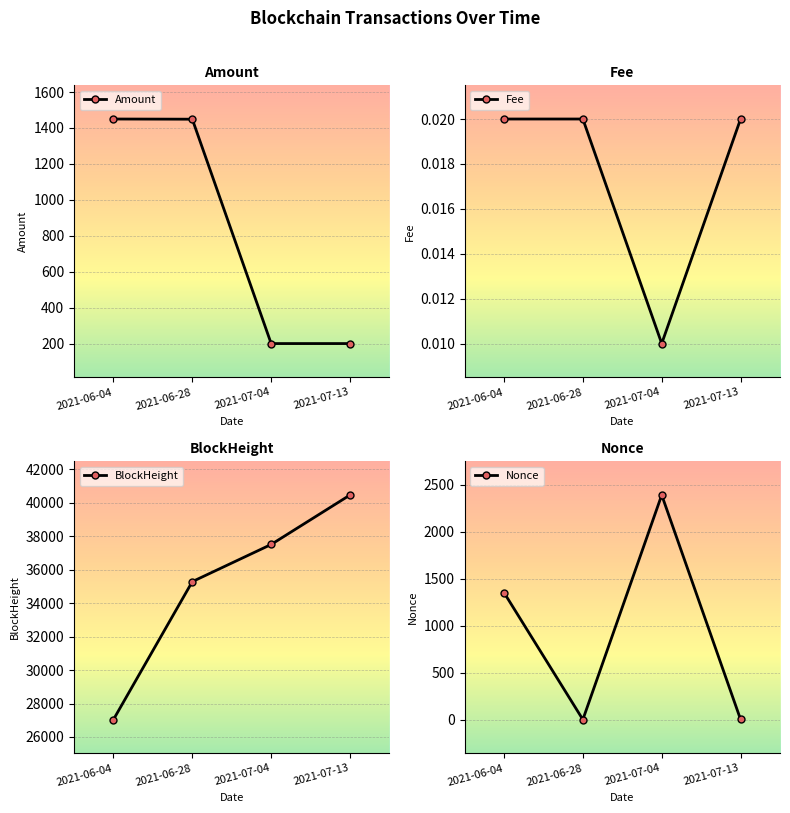

What are all the series names shown in the legend?

Amount, Fee, BlockHeight, Nonce